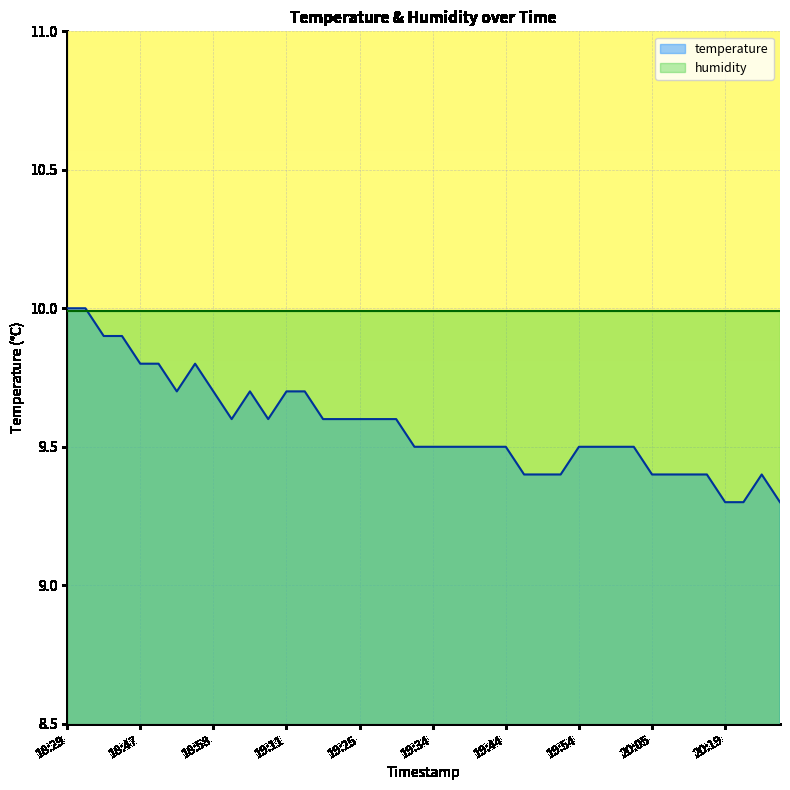

How many interior local peaks (higher than both neighbors) does the data have?

3